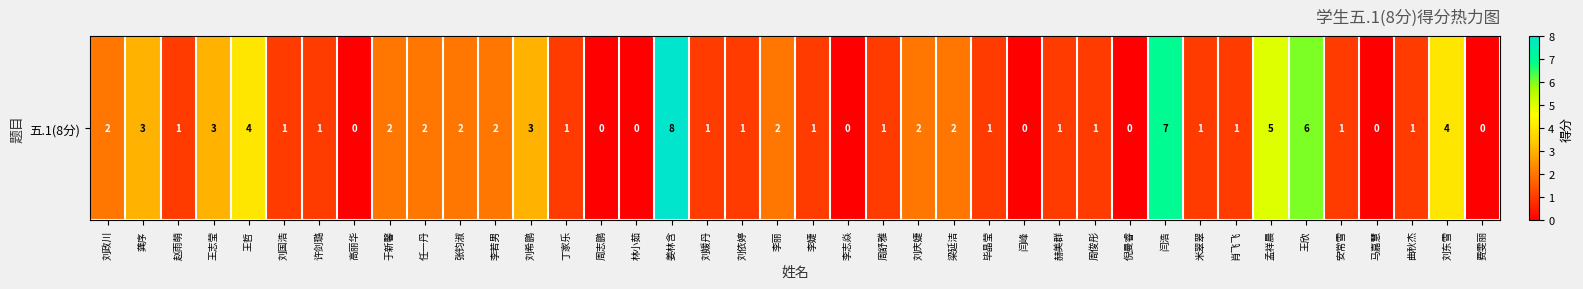

Read the value at 李若男.

2